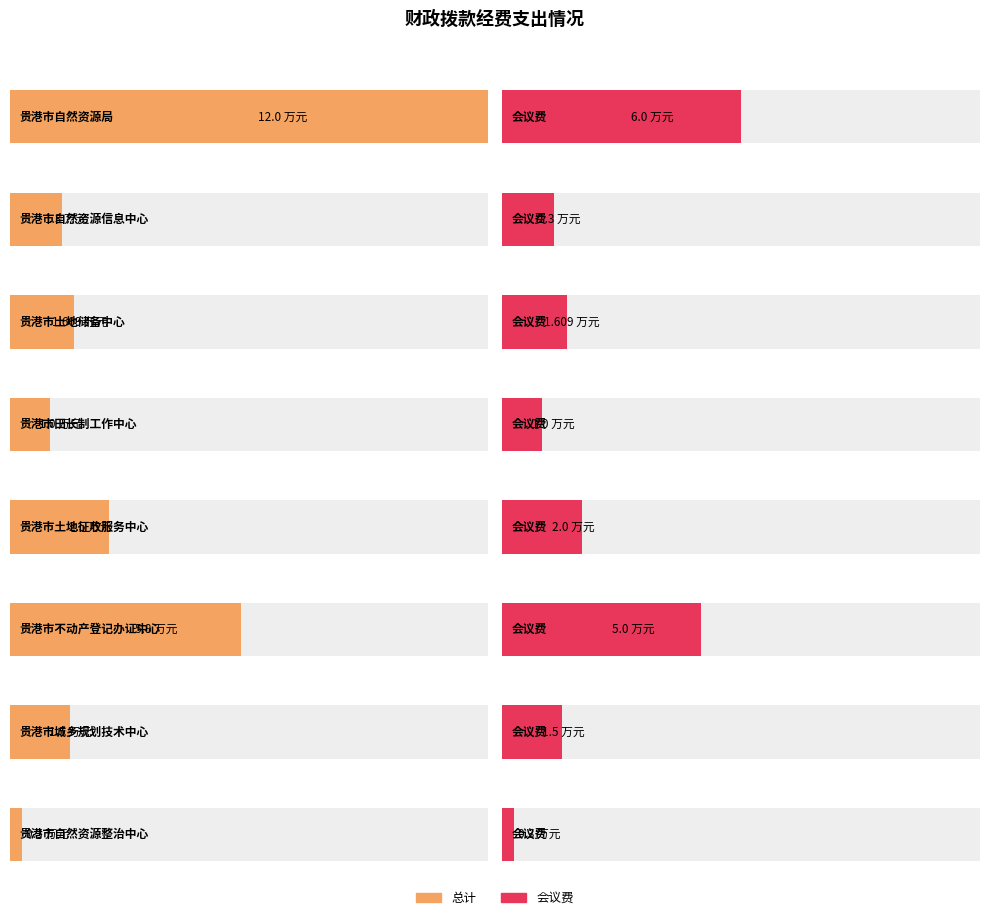

Rank the series by their average value, from highest to lowest.

总计, 会议费